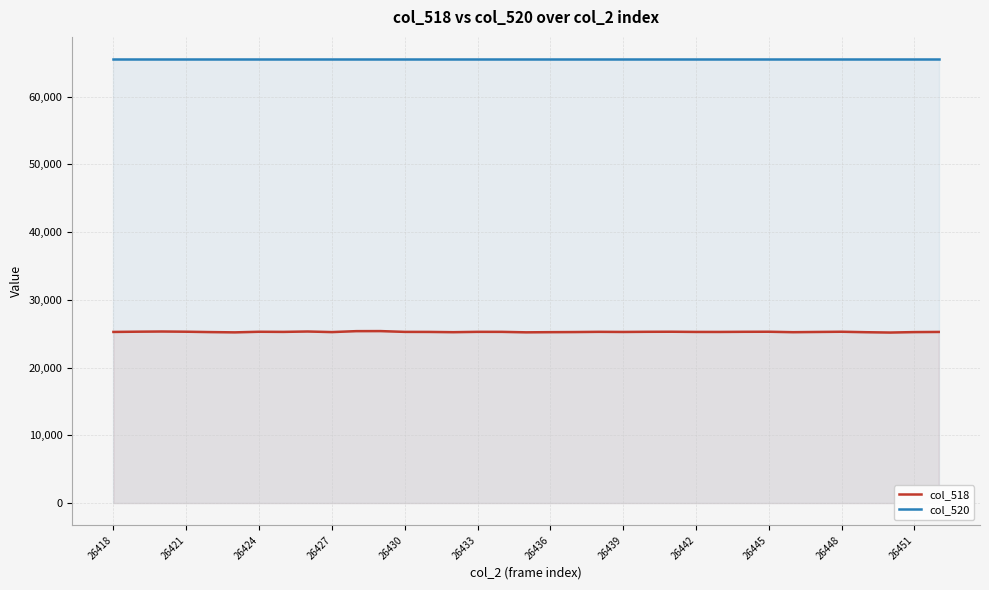

Which series has the largest total across all categories?

col_520